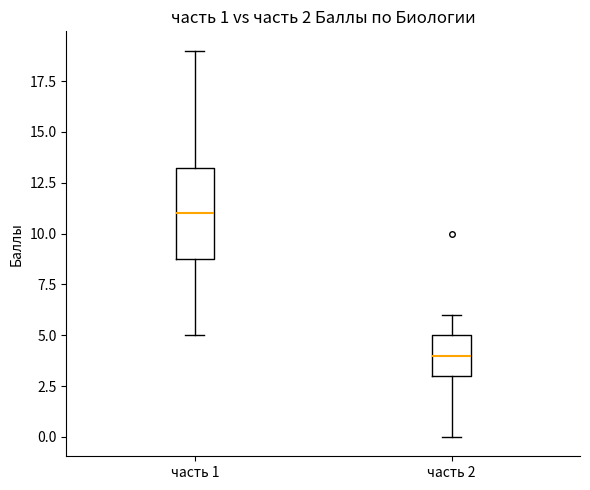

Which box has the highest median line?

часть 1